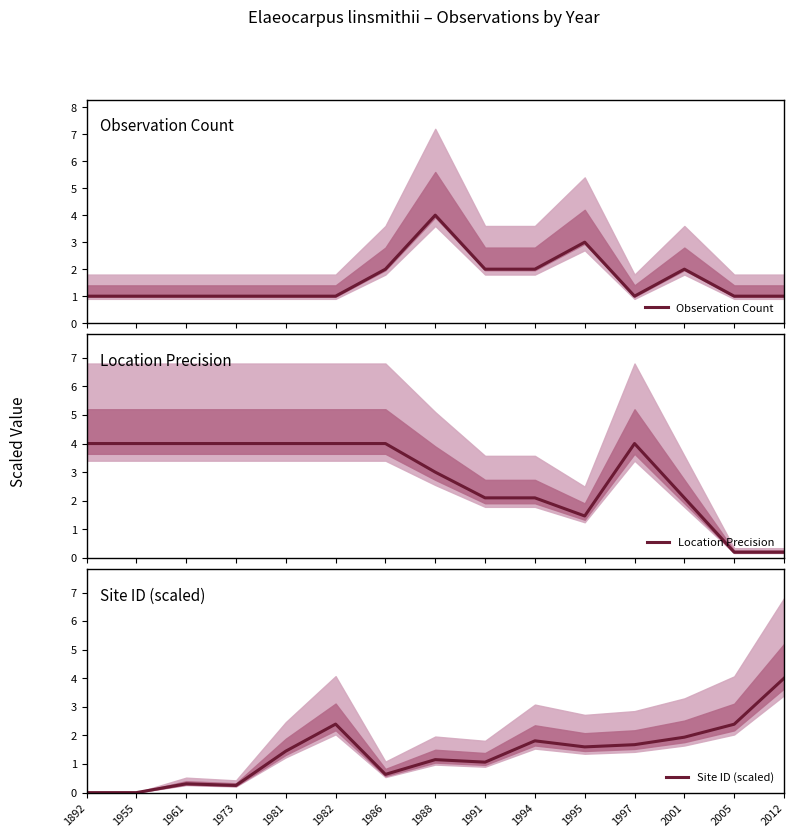

How many categories are shown in the chart?

15